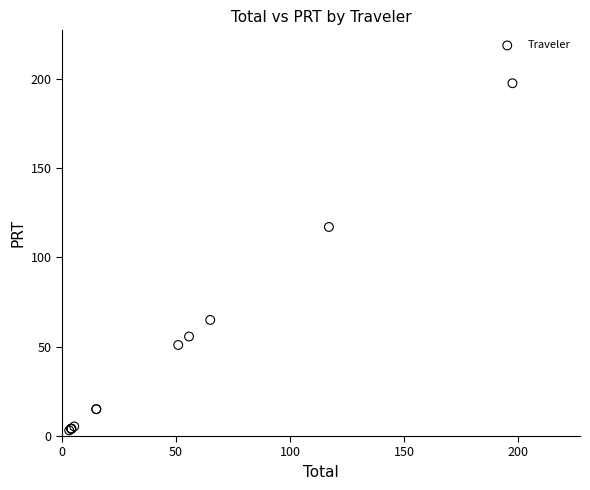

What Y value in the scatter plot is closest to 100?

117.0